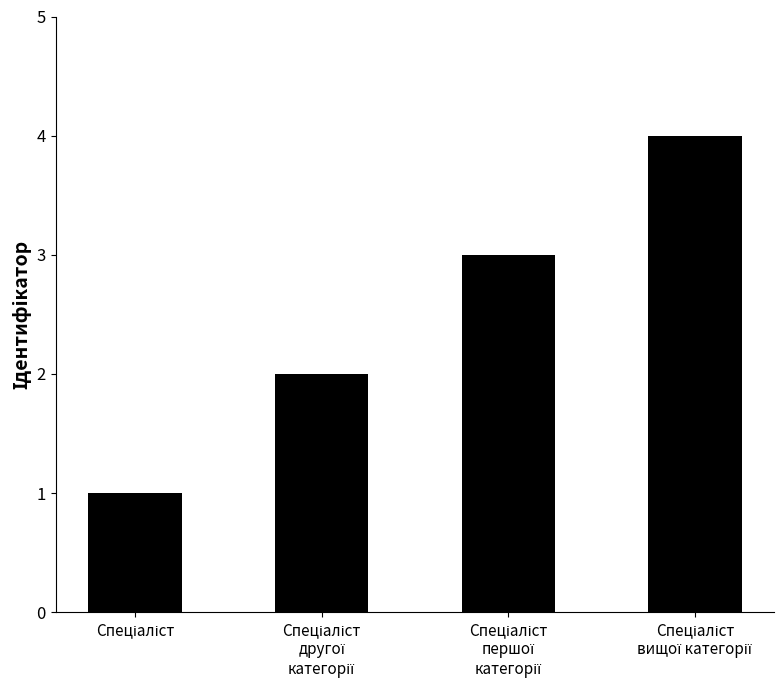

How many data points are less than 3?

2